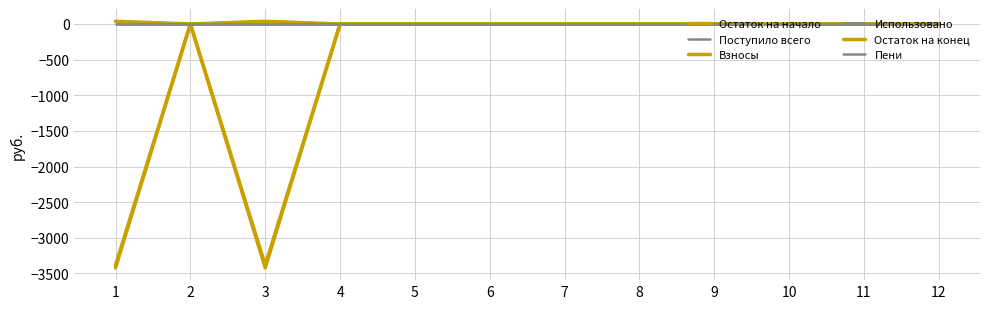

Does the chart display data point markers on the line(s)?

No